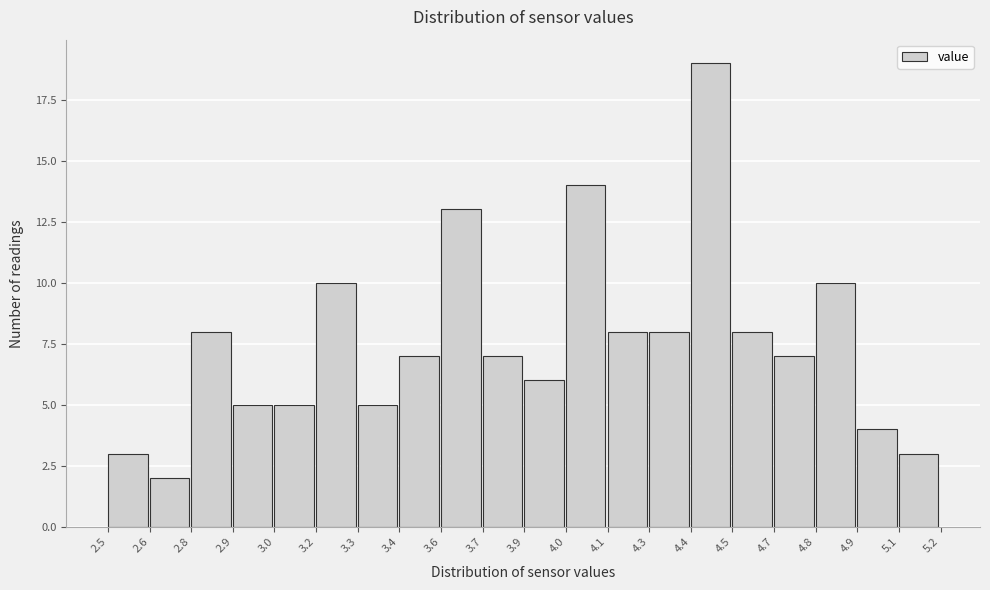

Reading right to left, transcribe all the data shown in this chart.

5.1=3	4.9=4	4.8=10	4.7=7	4.5=8	4.4=19	4.3=8	4.1=8	4.0=14	3.9=6	3.7=7	3.6=13	3.4=7	3.3=5	3.2=10	3.0=5	2.9=5	2.8=8	2.6=2	2.5=3